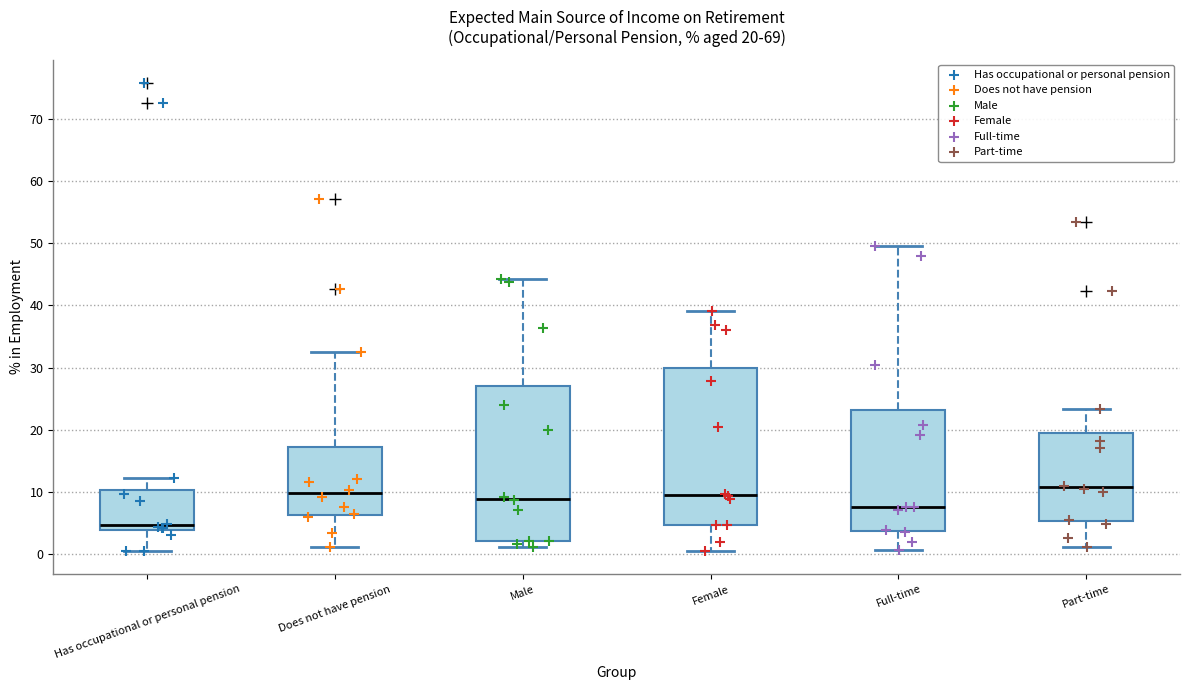

Which box's median line is the highest?

Part-time